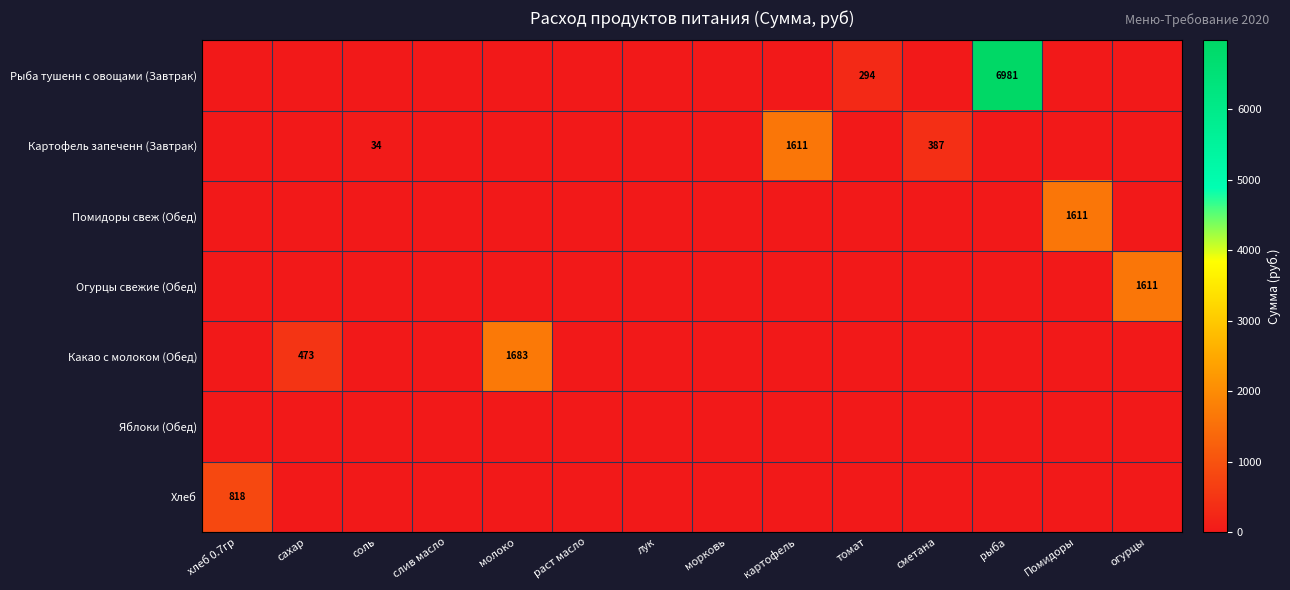

Is it true that Картофель запеченн (Завтрак) equals 387 at сметана?

True